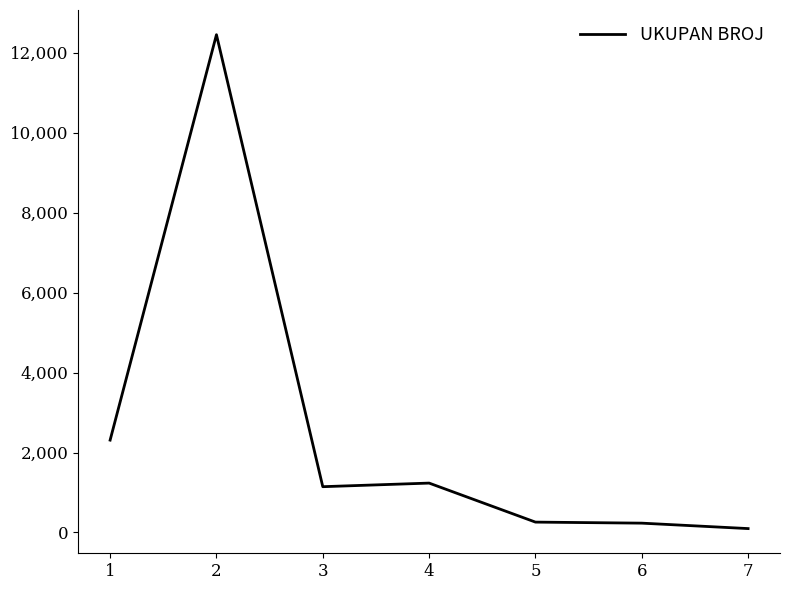

How many values are below 1145?

3